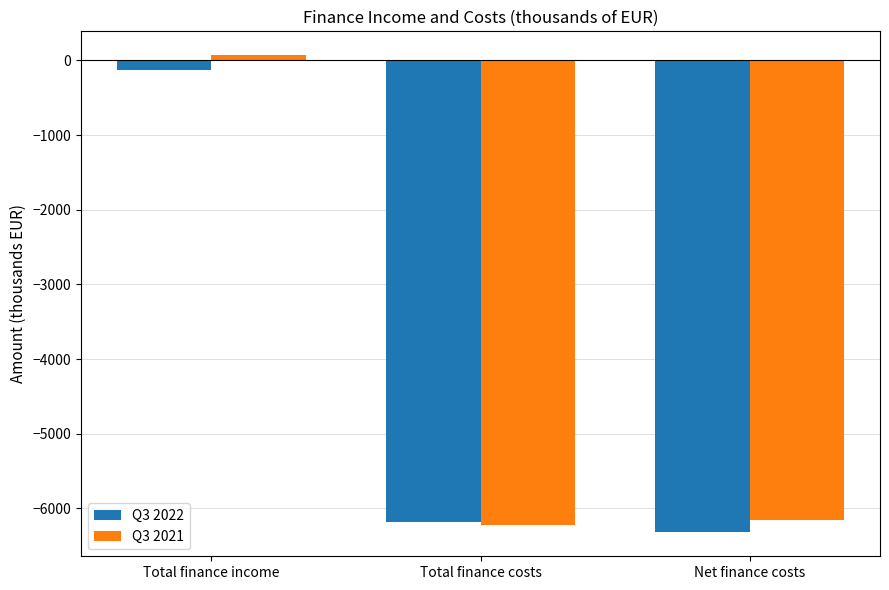

Rank the categories by Q3 2022 value from highest to lowest.

Total finance income, Total finance costs, Net finance costs